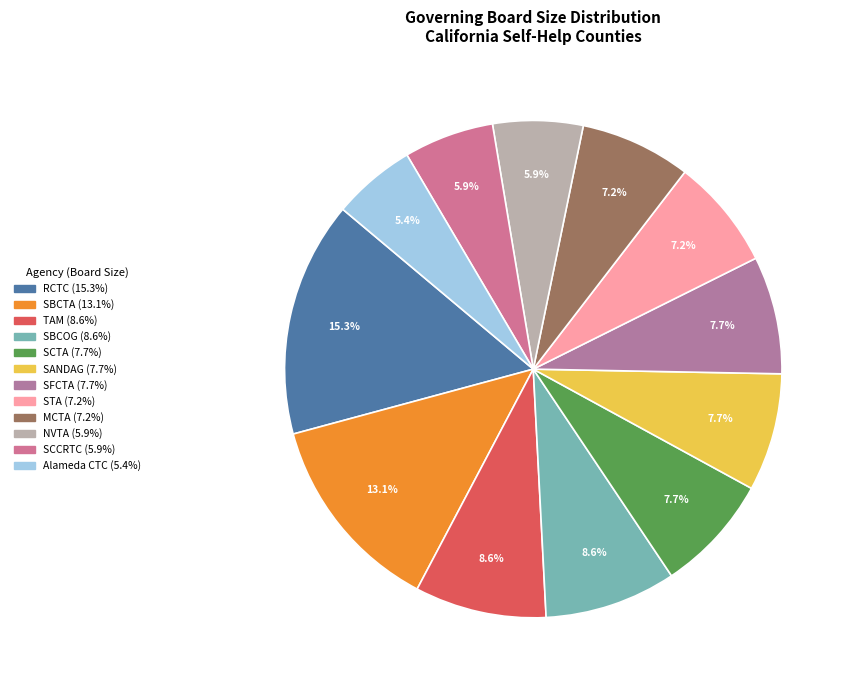

How many segments does this pie chart have?

12